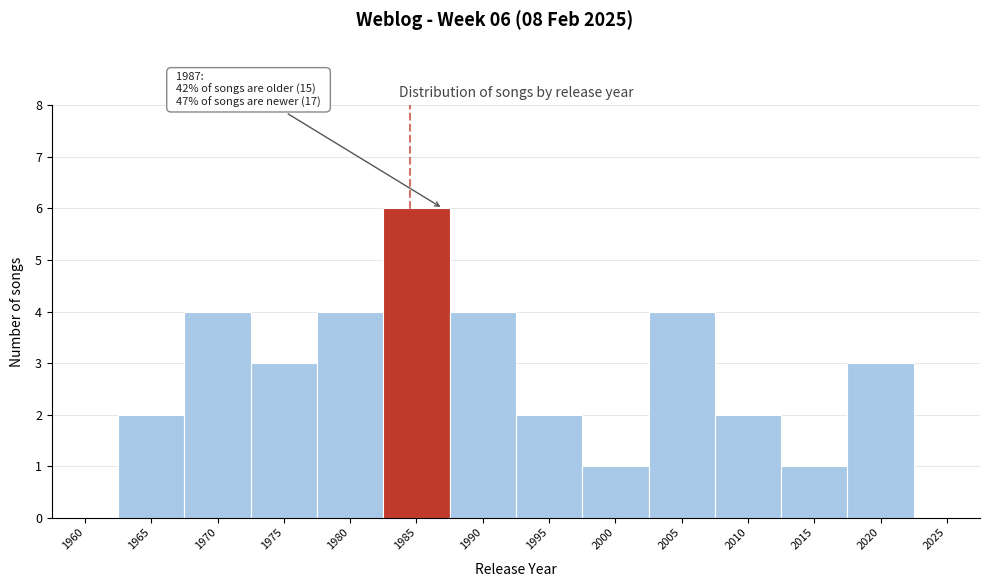

Reading left to right, extract all data points from this chart.

1960=0	1965=2	1970=4	1975=3	1980=4	1985=6	1990=4	1995=2	2000=1	2005=4	2010=2	2015=1	2020=3	2025=0